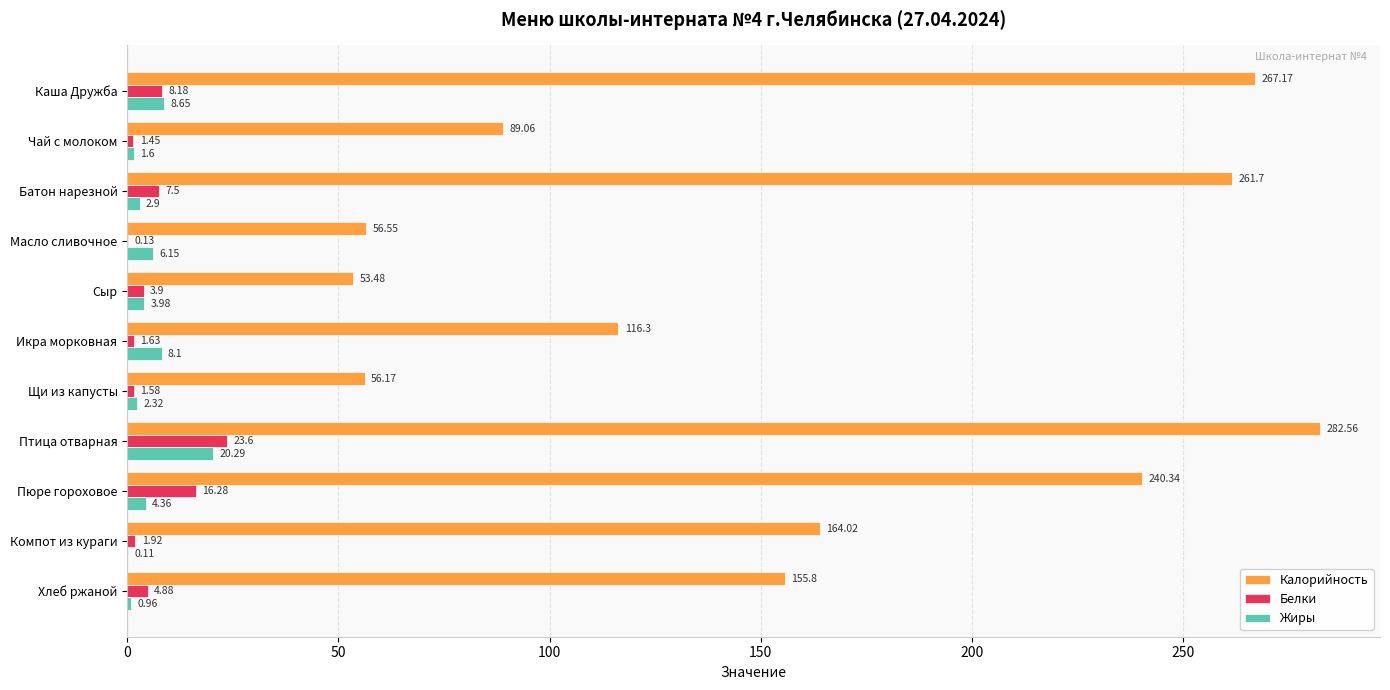

Which series changed the most between Каша Дружба and Чай с молоком?

Калорийность